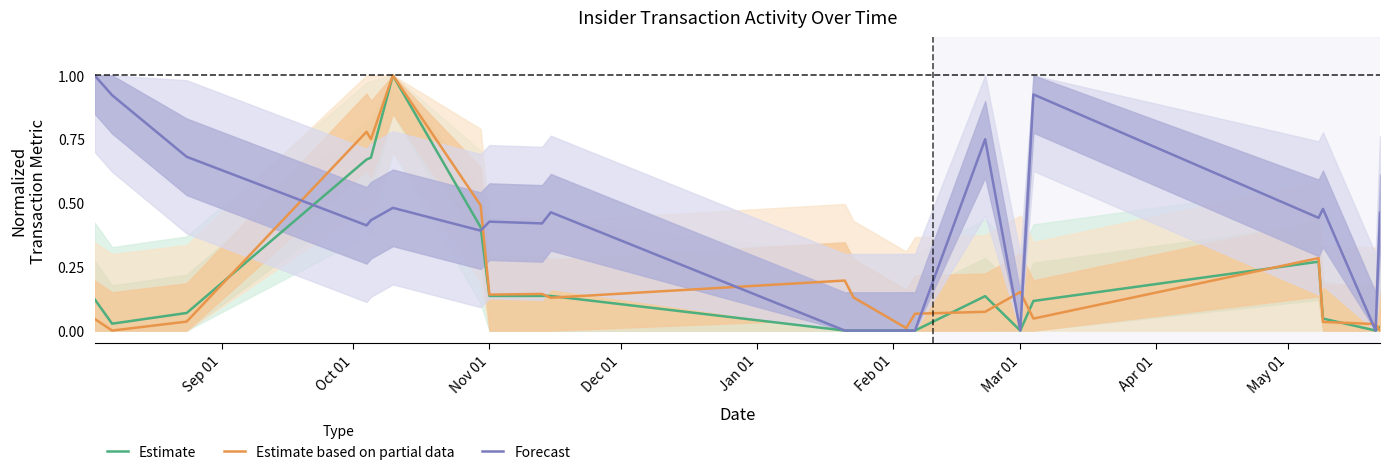

True or false: Estimate has a value of 0.0 at Mar 01.

True